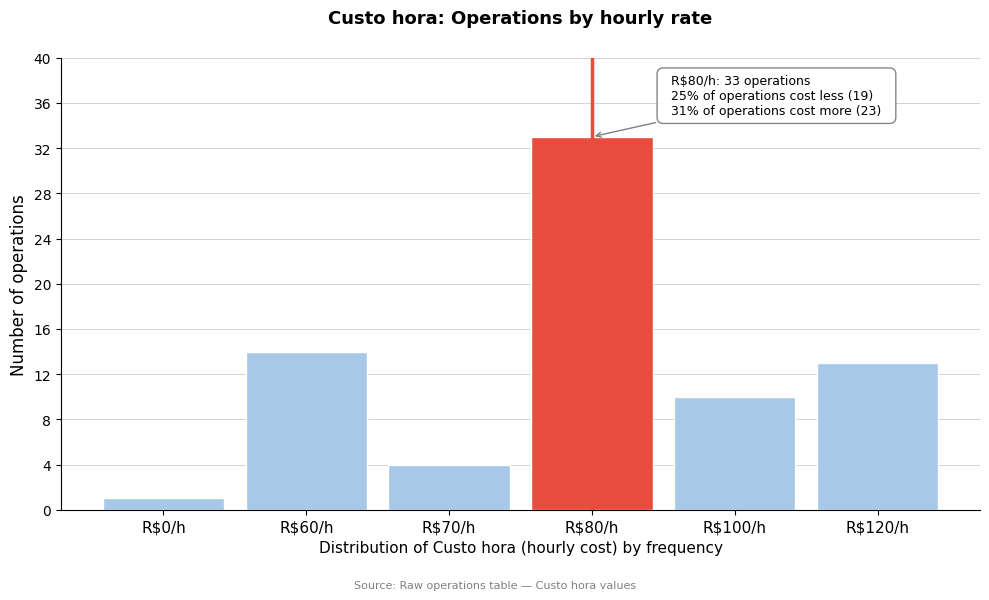

Reading left to right, what are all the values shown in this chart?

1	14	4	33	10	13